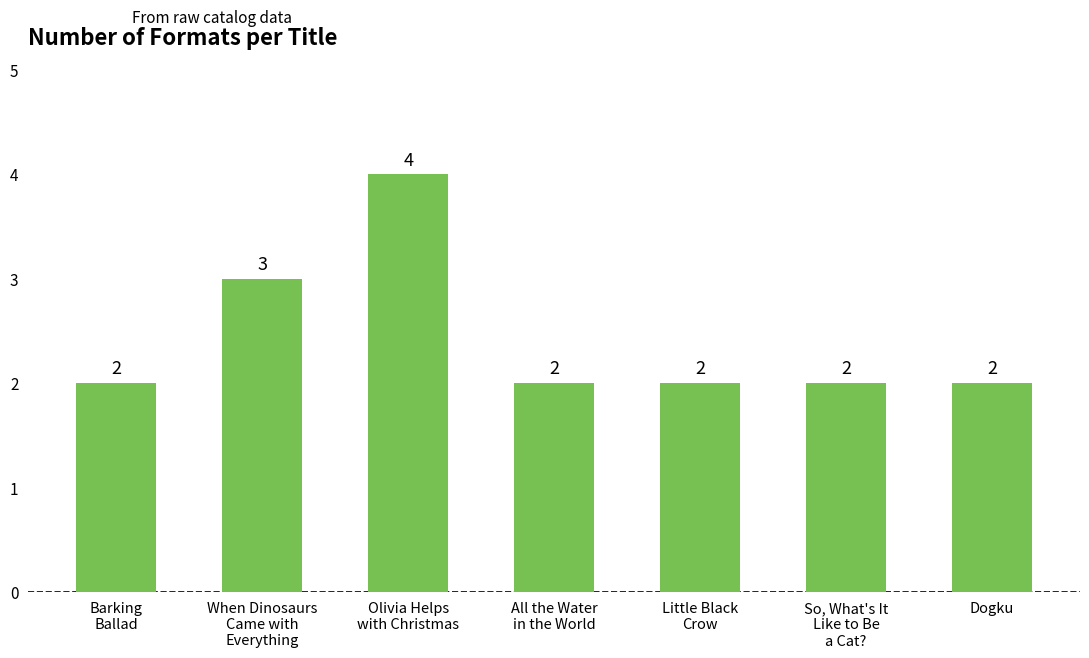

What is the smallest value displayed?

2